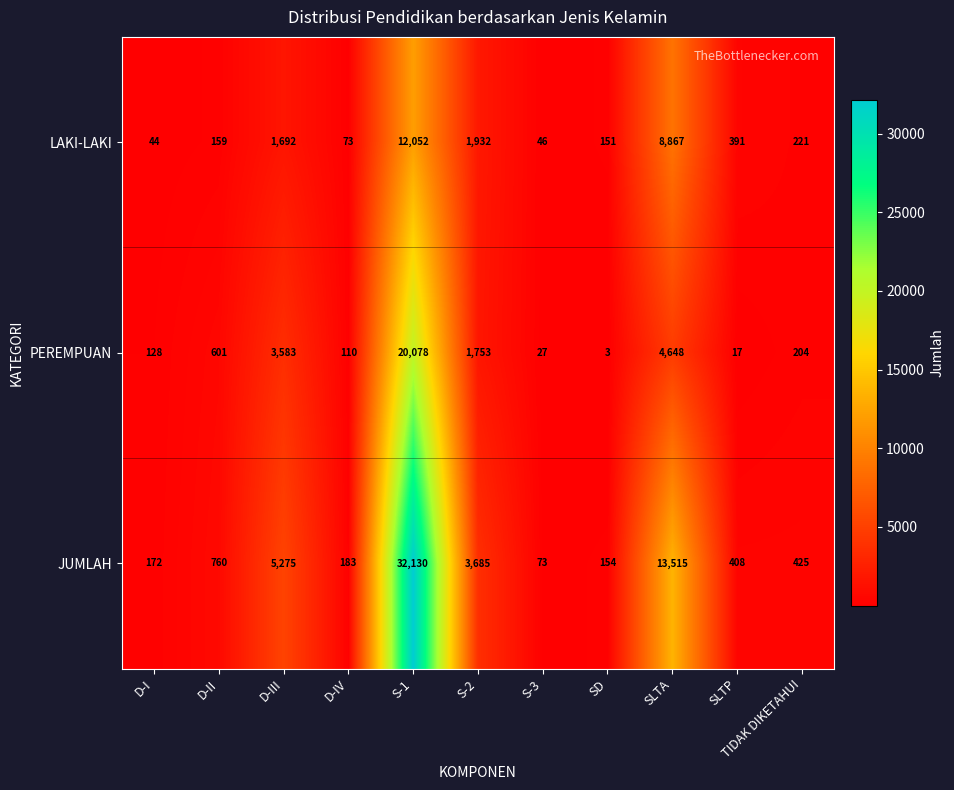

What is the difference between the PEREMPUAN values at D-II and D-I?

473